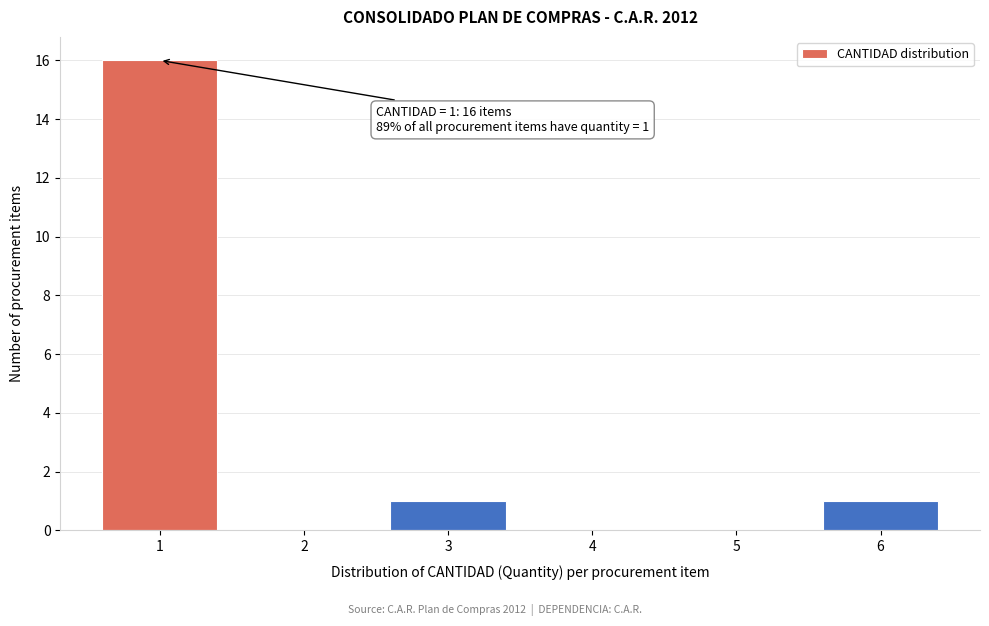

Which range on the x-axis has the tallest bar?

0.5 to 1.5